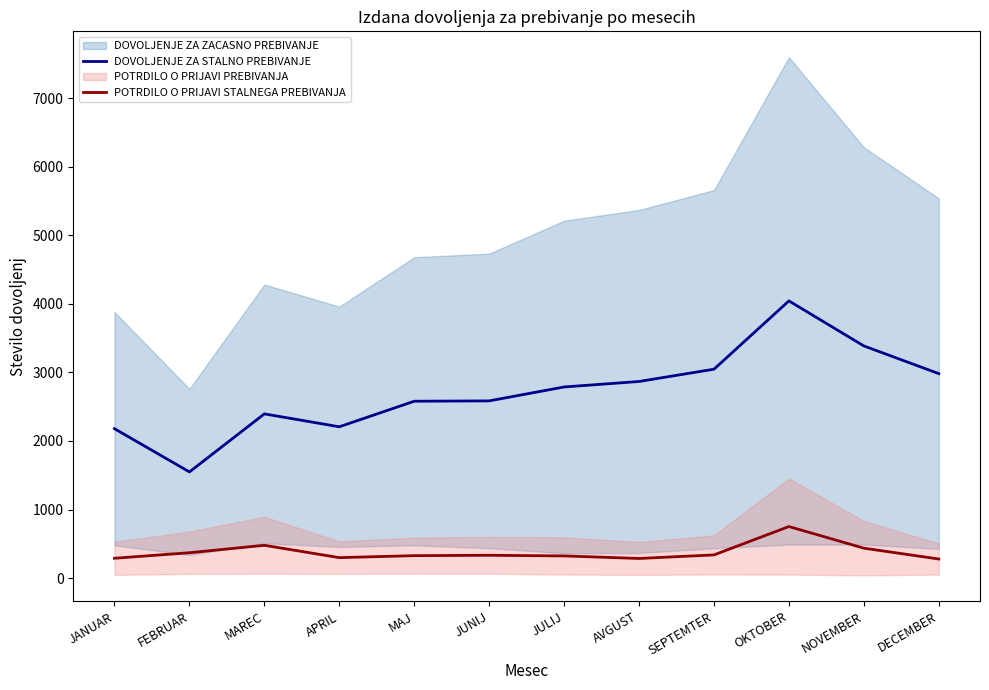

Reading right to left, list all the values displayed in this chart.

DOVOLJENJE ZA STALNO PREBIVANJE: DECEMBER=2982.0	NOVEMBER=3386.0	OKTOBER=4042.5	SEPTEMTER=3046.5	AVGUST=2867.5	JULIJ=2787.5	JUNIJ=2584.5	MAJ=2579.5	APRIL=2207.0	MAREC=2395.0	FEBRUAR=1548.5	JANUAR=2179.0
POTRDILO O PRIJAVI STALNEGA PREBIVANJA: DECEMBER=278.5	NOVEMBER=436.5	OKTOBER=752.0	SEPTEMTER=338.5	AVGUST=286.5	JULIJ=323.5	JUNIJ=333.0	MAJ=327.5	APRIL=298.5	MAREC=478.5	FEBRUAR=370.0	JANUAR=289.5